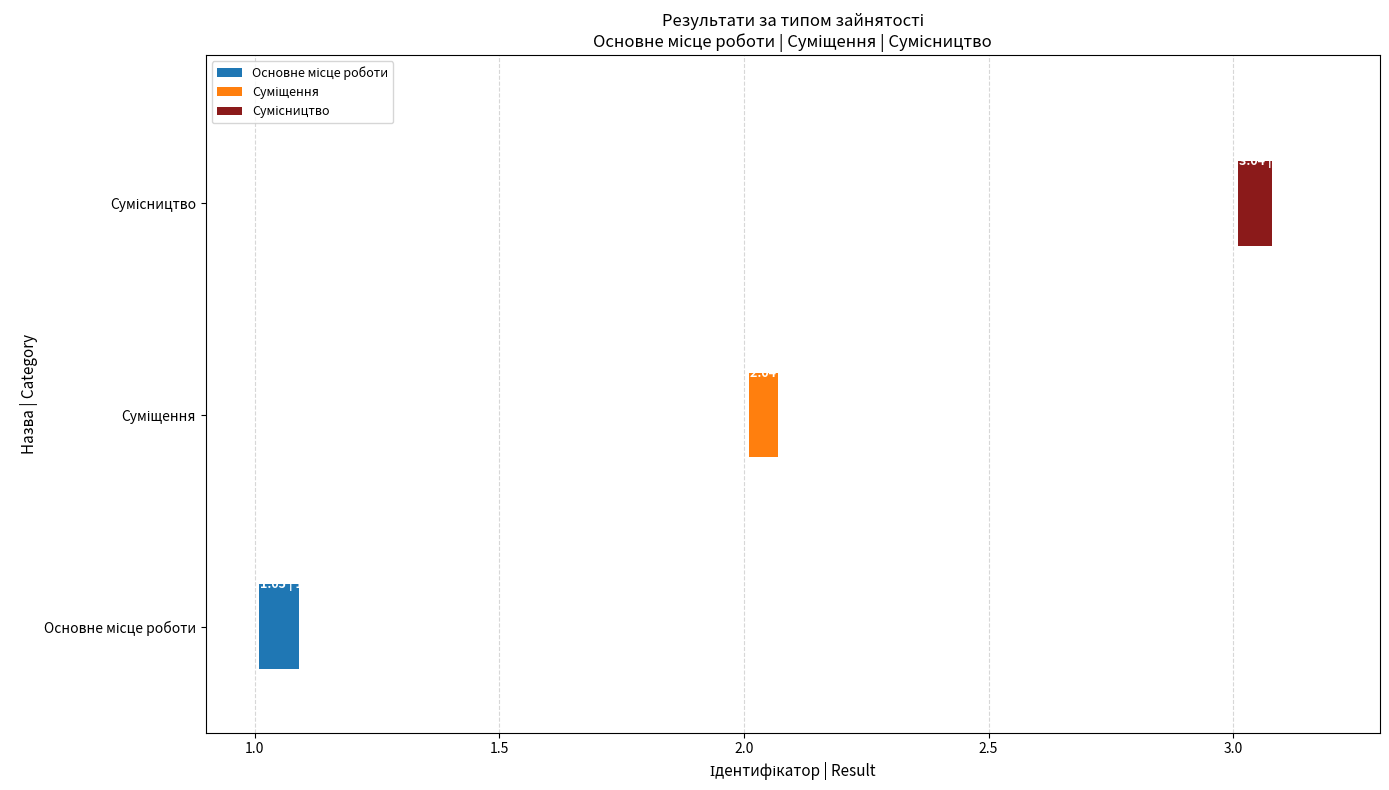

What is the greatest value displayed?

3